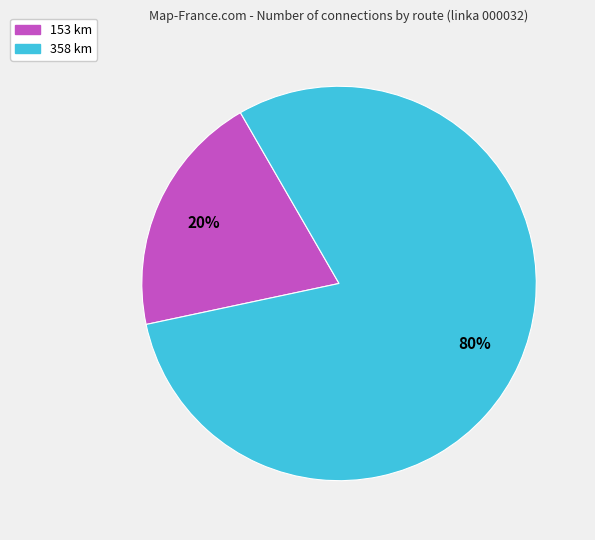

Is there a majority slice in this chart?

Yes